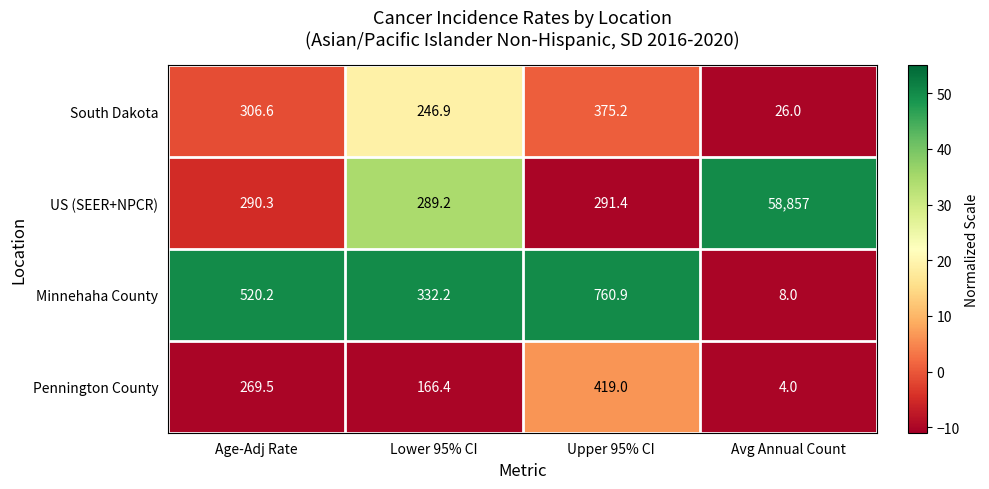

Reading right to left, what are all the values shown in this chart?

South Dakota: 26.0	375.2	246.9	306.6
US (SEER+NPCR): 58857.0	291.4	289.2	290.3
Minnehaha County: 8.0	760.9	332.2	520.2
Pennington County: 4.0	419.0	166.4	269.5